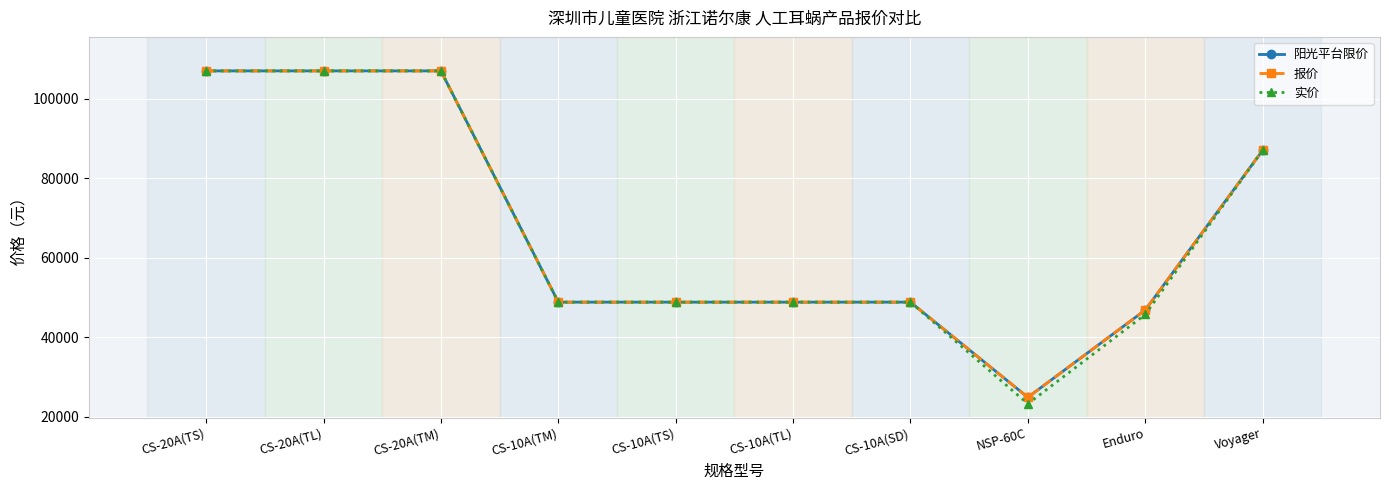

What is the total value across all series at Voyager?

261000